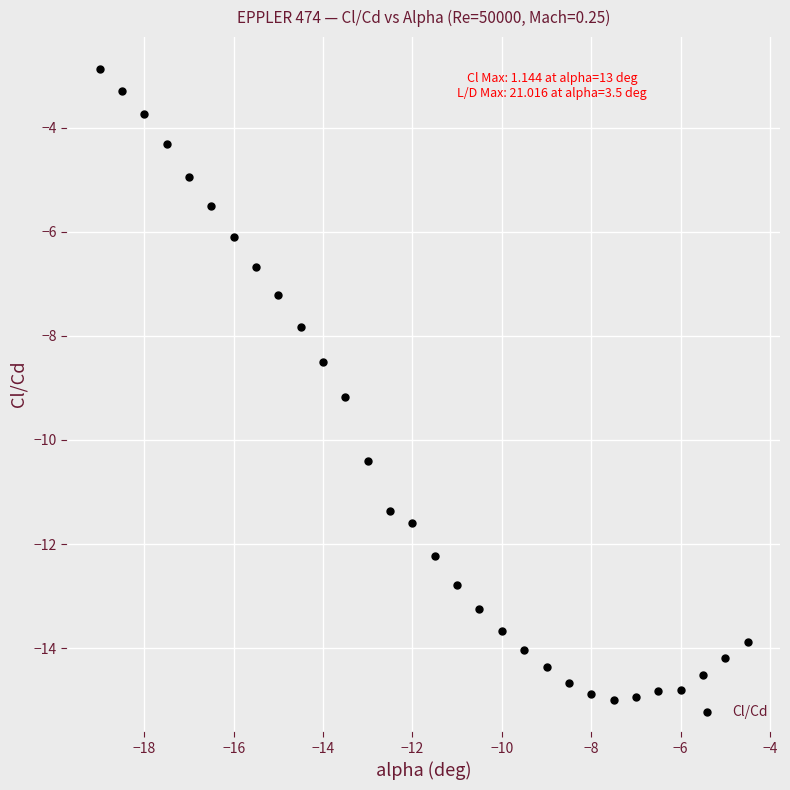

What is the range of X values (max minus min)?

14.5